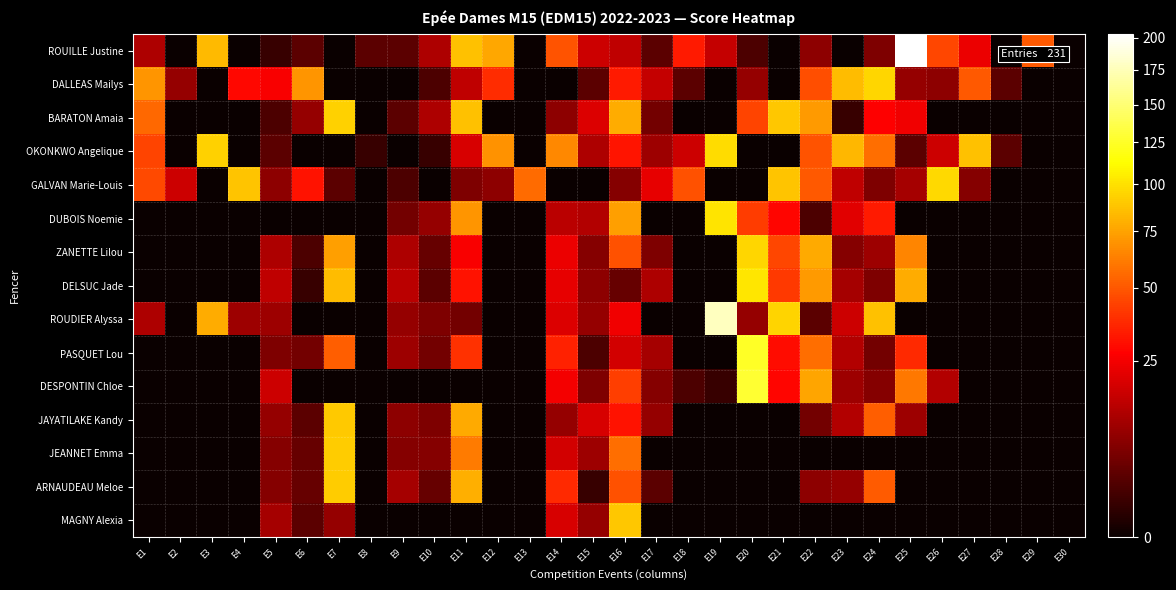

Reading right to left, list all the values displayed in this chart.

ROUILLE Justine: E30=0	E29=50	E28=0	E27=23	E26=45	E25=203	E24=6	E23=0	E22=8	E21=0	E20=2	E19=16	E18=33	E17=3	E16=15	E15=17	E14=49	E13=0	E12=77	E11=87	E10=12	E9=3	E8=3	E7=0	E6=3	E5=1	E4=0	E3=84	E2=0	E1=12
DALLEAS Mailys: E30=0	E29=0	E28=3	E27=50	E26=8	E25=9	E24=95	E23=85	E22=47	E21=0	E20=9	E19=0	E18=3	E17=16	E16=33	E15=3	E14=0	E13=0	E12=38	E11=15	E10=2	E9=0	E8=0	E7=0	E6=70	E5=26	E4=29	E3=0	E2=9	E1=70
BARATON Amaia: E30=0	E29=0	E28=0	E27=0	E26=0	E25=24	E24=27	E23=1	E22=72	E21=89	E20=44	E19=0	E18=0	E17=5	E16=79	E15=20	E14=8	E13=0	E12=0	E11=87	E10=12	E9=3	E8=0	E7=93	E6=9	E5=2	E4=0	E3=0	E2=0	E1=55
OKONKWO Angelique: E30=0	E29=0	E28=3	E27=87	E26=17	E25=3	E24=57	E23=83	E22=49	E21=0	E20=0	E19=98	E18=17	E17=10	E16=32	E15=12	E14=66	E13=0	E12=69	E11=19	E10=1	E9=0	E8=1	E7=0	E6=0	E5=3	E4=0	E3=93	E2=0	E1=44
GALVAN Marie-Louis: E30=0	E29=0	E28=0	E27=7	E26=96	E25=11	E24=6	E23=15	E22=50	E21=88	E20=0	E19=0	E18=48	E17=22	E16=7	E15=0	E14=0	E13=56	E12=8	E11=6	E10=0	E9=2	E8=0	E7=3	E6=31	E5=8	E4=88	E3=0	E2=17	E1=46
DUBOIS Noemie: E30=0	E29=0	E28=0	E27=0	E26=0	E25=0	E24=33	E23=21	E22=2	E21=28	E20=42	E19=101	E18=0	E17=0	E16=74	E15=13	E14=14	E13=0	E12=0	E11=70	E10=9	E9=5	E8=0	E7=0	E6=0	E5=0	E4=0	E3=0	E2=0	E1=0
ZANETTE Lilou: E30=0	E29=0	E28=0	E27=0	E26=0	E25=65	E24=10	E23=7	E22=78	E21=45	E20=95	E19=0	E18=0	E17=6	E16=48	E15=7	E14=23	E13=0	E12=0	E11=26	E10=4	E9=12	E8=0	E7=74	E6=2	E5=12	E4=0	E3=0	E2=0	E1=0
DELSUC Jade: E30=0	E29=0	E28=0	E27=0	E26=0	E25=79	E24=6	E23=11	E22=72	E21=41	E20=102	E19=0	E18=0	E17=12	E16=4	E15=8	E14=22	E13=0	E12=0	E11=31	E10=3	E9=14	E8=0	E7=85	E6=1	E5=15	E4=0	E3=0	E2=0	E1=0
ROUDIER Alyssa: E30=0	E29=0	E28=0	E27=0	E26=0	E25=0	E24=87	E23=17	E22=3	E21=94	E20=9	E19=178	E18=0	E17=0	E16=24	E15=9	E14=20	E13=0	E12=0	E11=5	E10=6	E9=9	E8=0	E7=0	E6=0	E5=10	E4=10	E3=79	E2=0	E1=12
PASQUET Lou: E30=0	E29=0	E28=0	E27=0	E26=0	E25=37	E24=5	E23=13	E22=57	E21=30	E20=124	E19=0	E18=0	E17=11	E16=18	E15=2	E14=35	E13=0	E12=0	E11=39	E10=5	E9=10	E8=0	E7=52	E6=5	E5=6	E4=0	E3=0	E2=0	E1=0
DESPONTIN Chloe: E30=0	E29=0	E28=0	E27=0	E26=13	E25=60	E24=7	E23=10	E22=76	E21=28	E20=128	E19=1	E18=2	E17=7	E16=43	E15=6	E14=25	E13=0	E12=0	E11=0	E10=0	E9=0	E8=0	E7=0	E6=0	E5=17	E4=0	E3=0	E2=0	E1=0
JAYATILAKE Kandy: E30=0	E29=0	E28=0	E27=0	E26=0	E25=10	E24=52	E23=13	E22=5	E21=0	E20=0	E19=0	E18=0	E17=9	E16=31	E15=19	E14=9	E13=0	E12=0	E11=78	E10=6	E9=8	E8=0	E7=90	E6=3	E5=9	E4=0	E3=0	E2=0	E1=0
JEANNET Emma: E30=0	E29=0	E28=0	E27=0	E26=0	E25=0	E24=0	E23=0	E22=0	E21=0	E20=0	E19=0	E18=0	E17=0	E16=57	E15=10	E14=18	E13=0	E12=0	E11=61	E10=7	E9=7	E8=0	E7=91	E6=4	E5=7	E4=0	E3=0	E2=0	E1=0
ARNAUDEAU Meloe: E30=0	E29=0	E28=0	E27=0	E26=0	E25=0	E24=51	E23=9	E22=8	E21=0	E20=0	E19=0	E18=0	E17=3	E16=48	E15=1	E14=37	E13=0	E12=0	E11=80	E10=4	E9=11	E8=0	E7=91	E6=4	E5=7	E4=0	E3=0	E2=0	E1=0
MAGNY Alexia: E30=0	E29=0	E28=0	E27=0	E26=0	E25=0	E24=0	E23=0	E22=0	E21=0	E20=0	E19=0	E18=0	E17=0	E16=89	E15=9	E14=19	E13=0	E12=0	E11=0	E10=0	E9=0	E8=0	E7=9	E6=3	E5=11	E4=0	E3=0	E2=0	E1=0